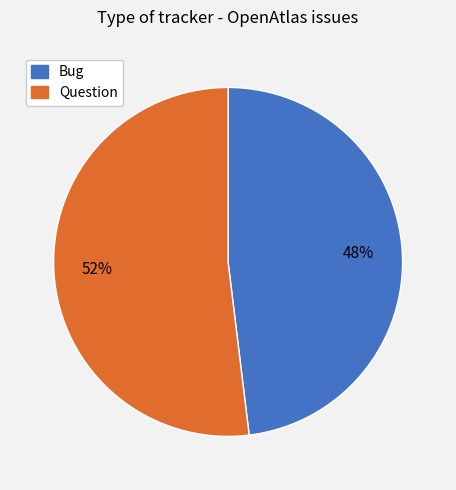

What percentage is the Bug slice, to the nearest percent?

48%